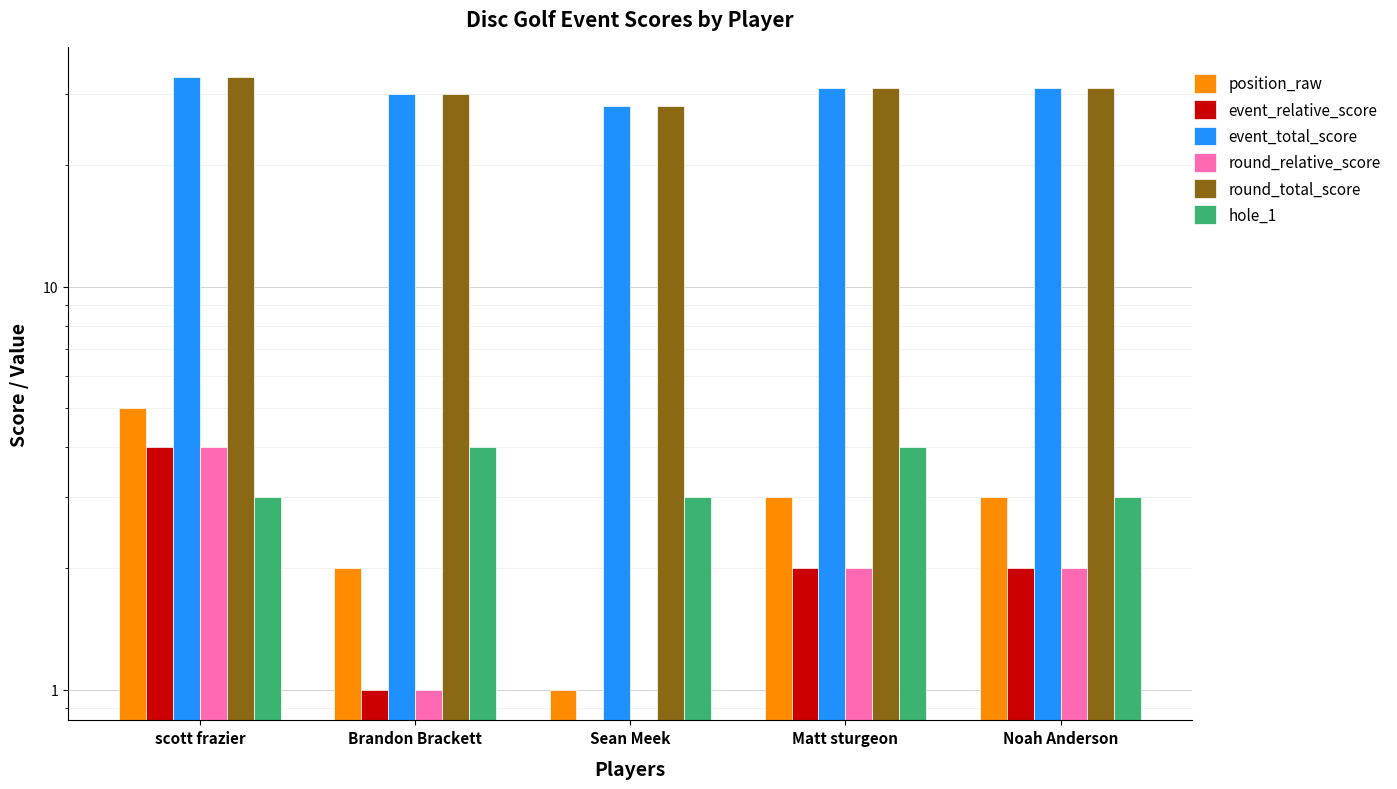

What is the value of the event_total_score bar at the 4th from the left?

31